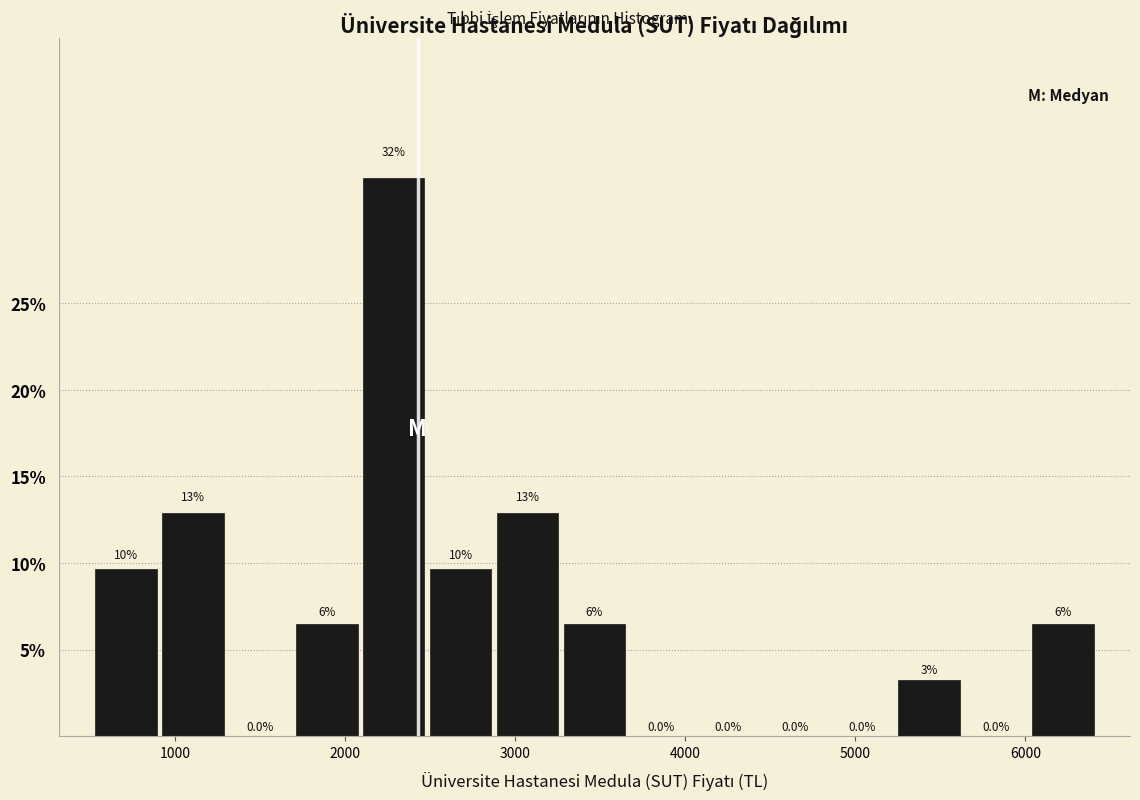

Read against the x-axis, roughly where is the centre of the tallest bar?

2300